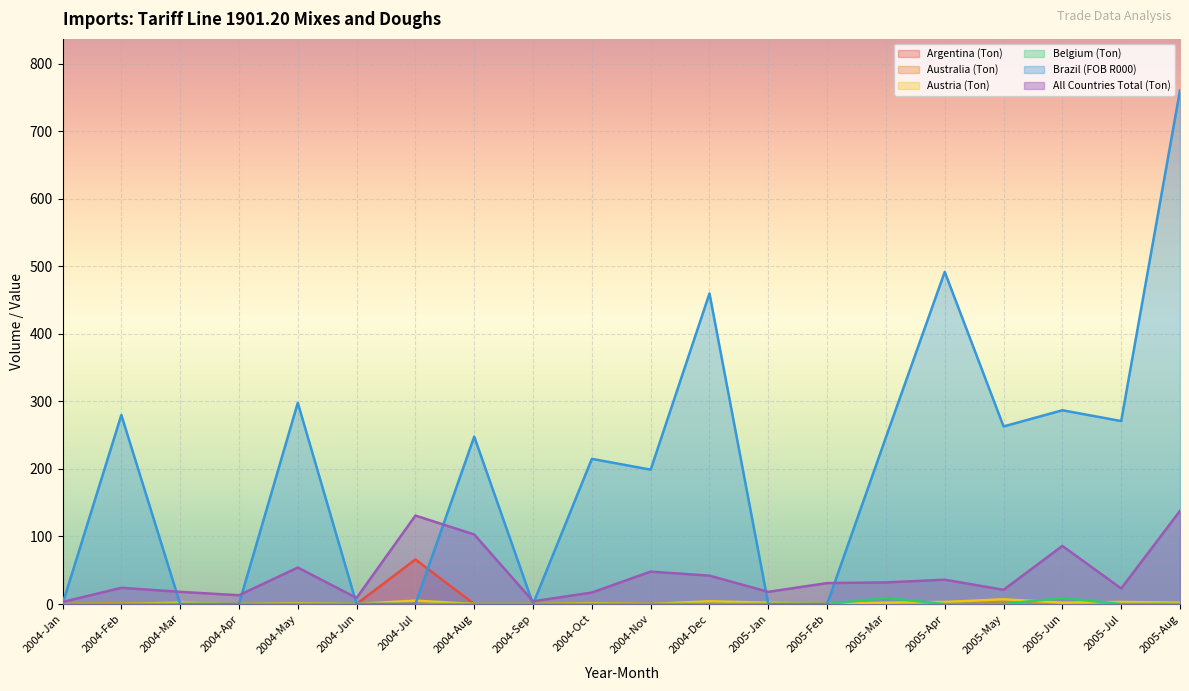

What is the sum of all All Countries Total (Ton) values?

851